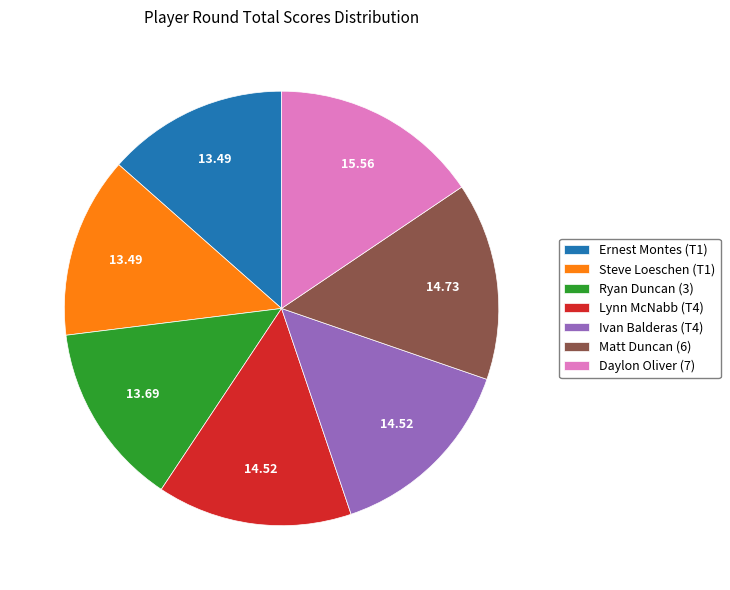

Approximately how many times larger is the value at Ryan Duncan (3) compared to Ernest Montes (T1)?

1.0